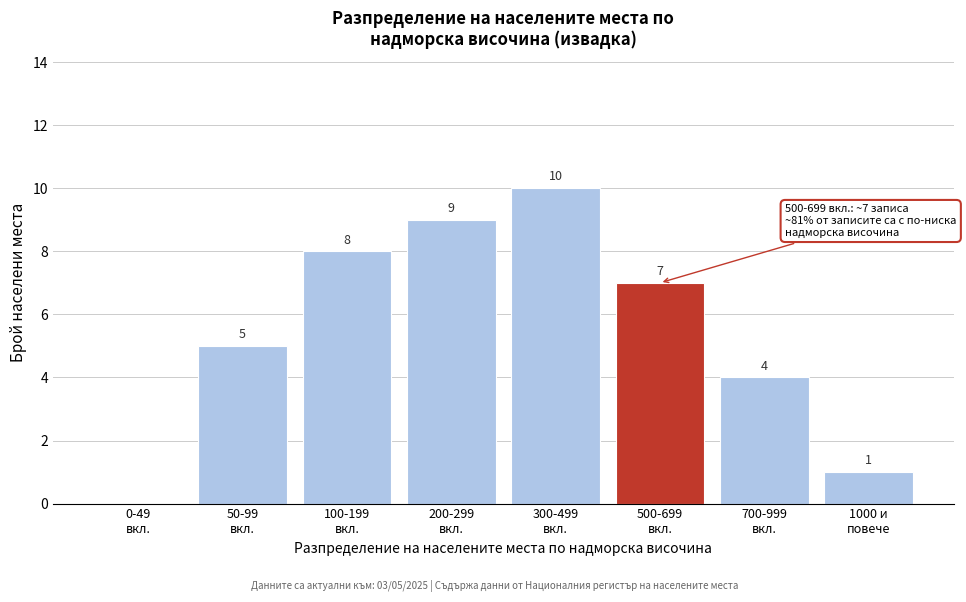

What is the sum of all values?

44